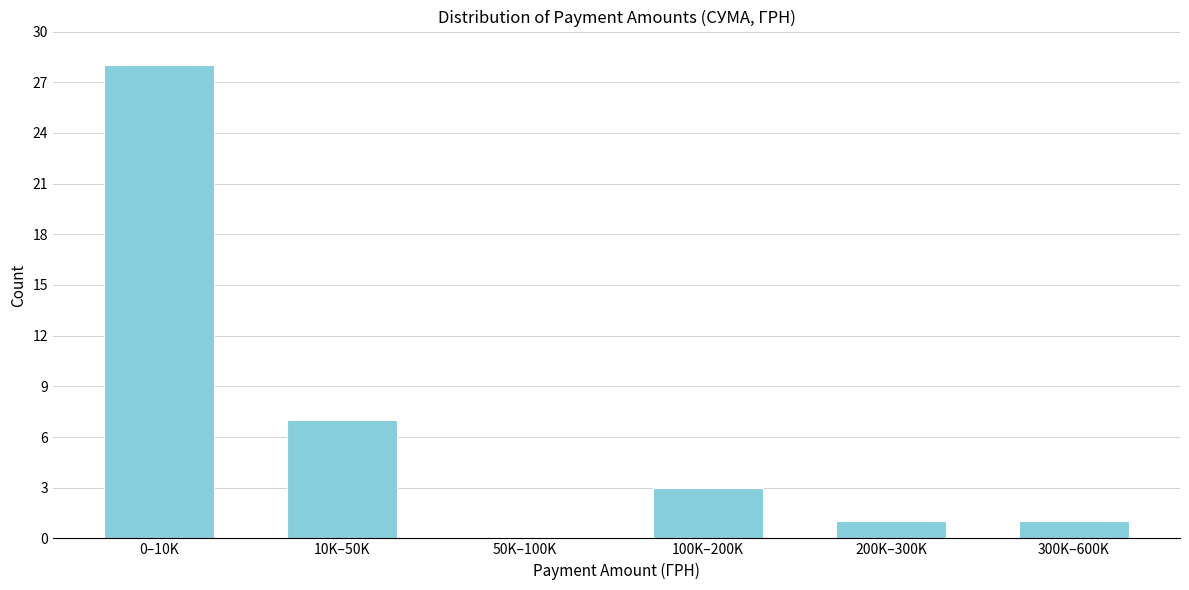

Reading left to right, extract all data points from this chart.

0–10K=28	10K–50K=7	50K–100K=0	100K–200K=3	200K–300K=1	300K–600K=1